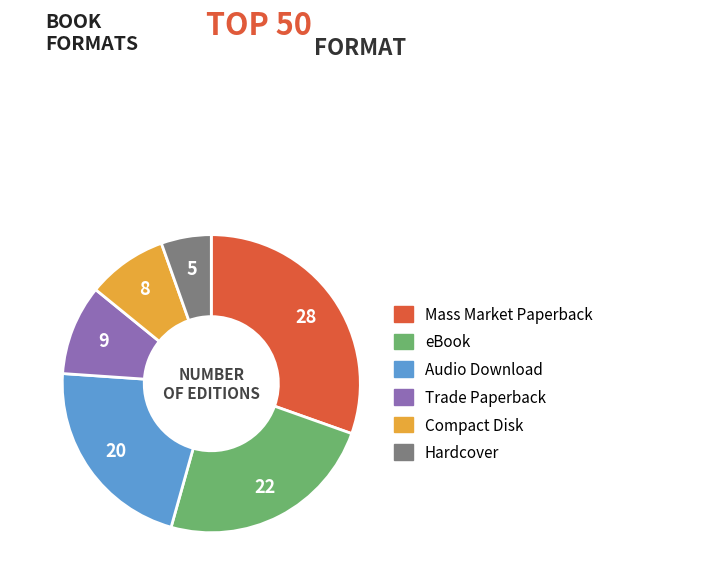

How many segments does this pie chart have?

6